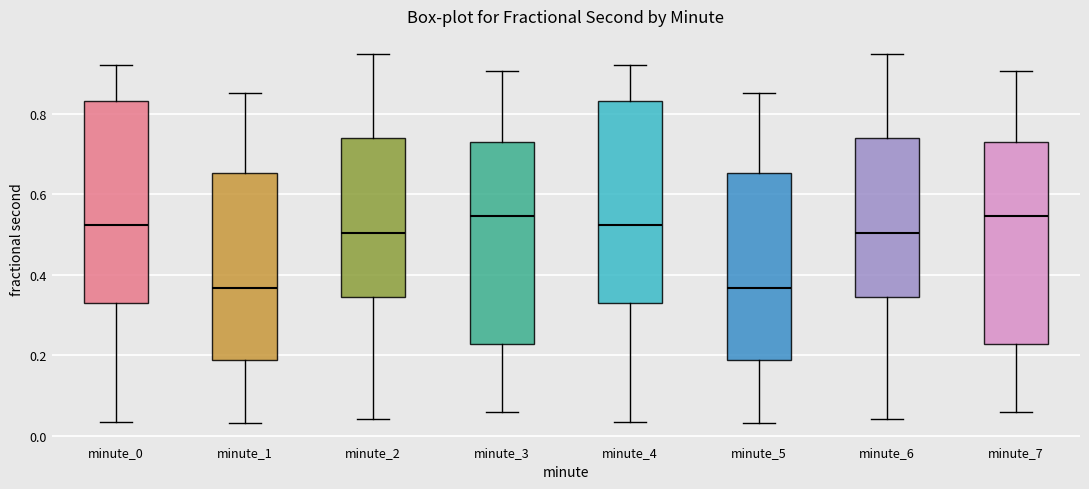

Where is the upper edge of the box for minute_1 on the y-axis? The values are not printed on the chart, so give them approximately, as read against the axis.

0.66